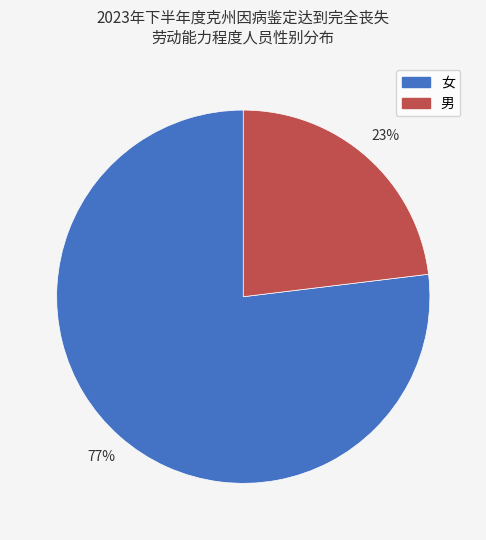

Is the sum of 男 and 女 greater than half?

Yes